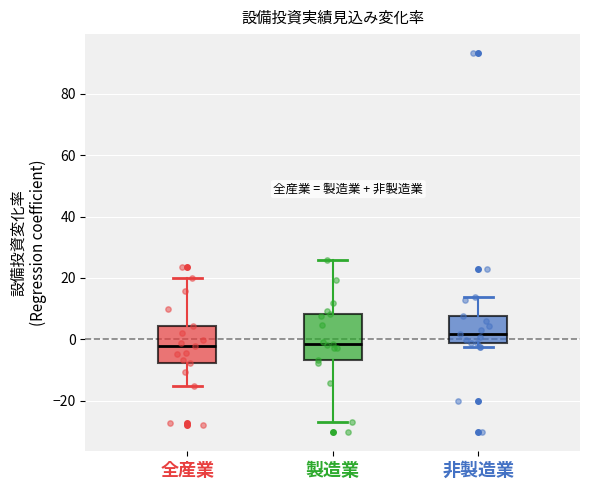

Which box is the tallest, from its lower edge to its upper edge?

製造業